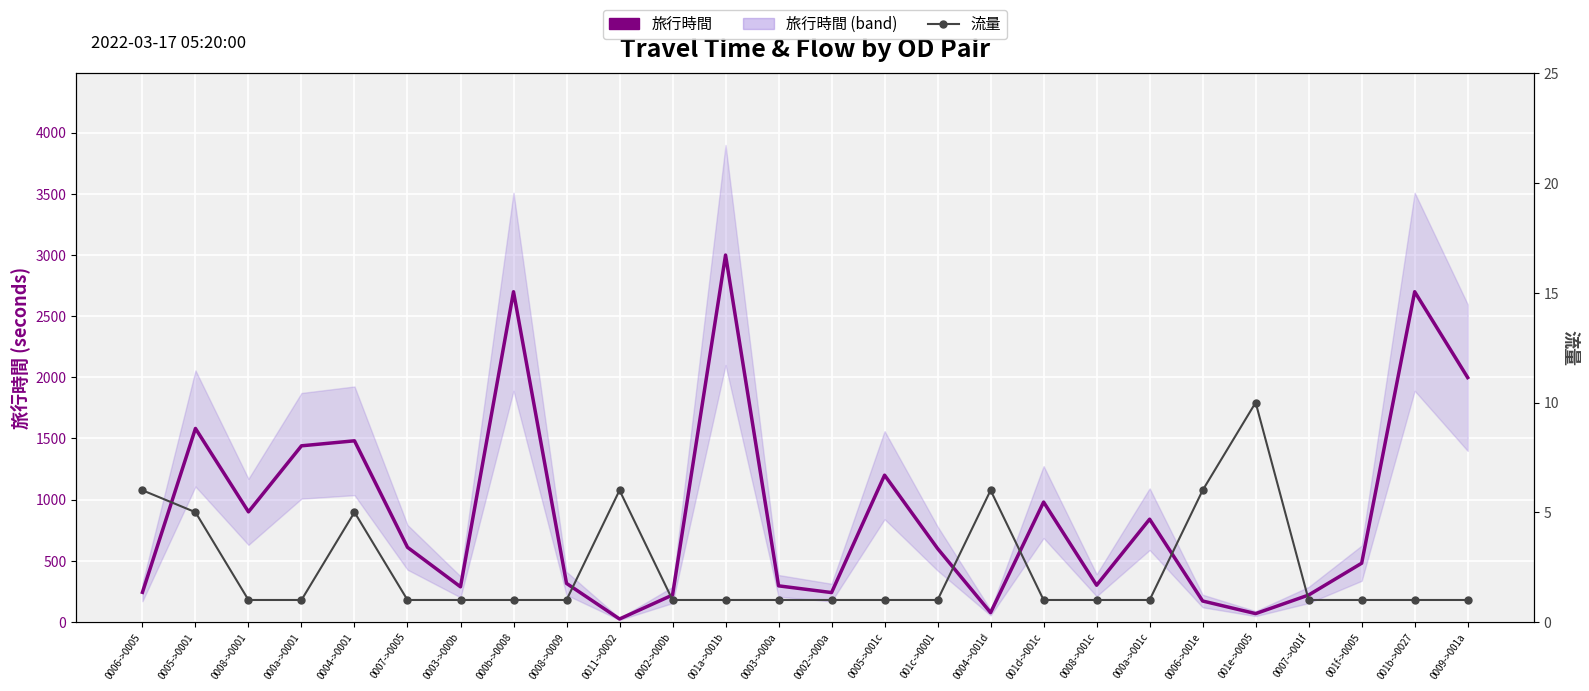

Where does the 旅行時間 series first go above 600?

0005->0001